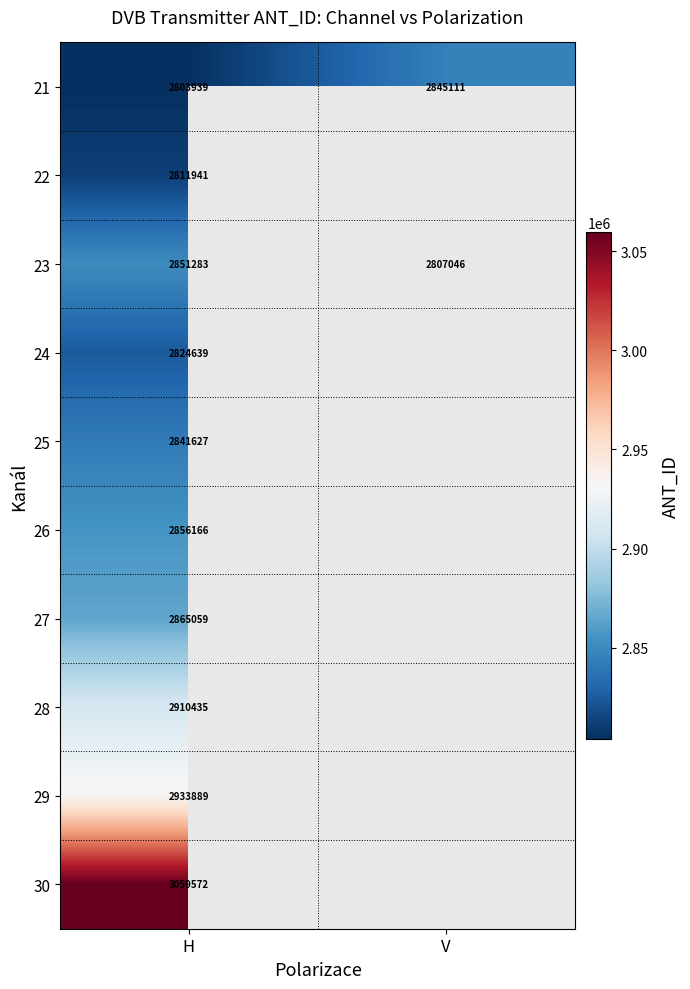

How many series are shown in this chart?

10